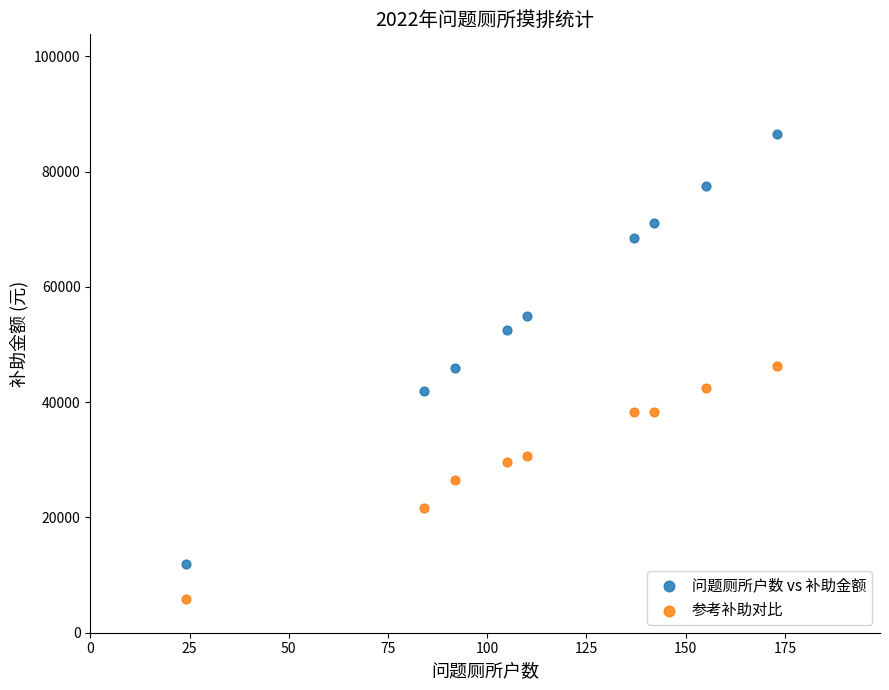

Across all data points, what is the range of X values (max minus min)?

149.0